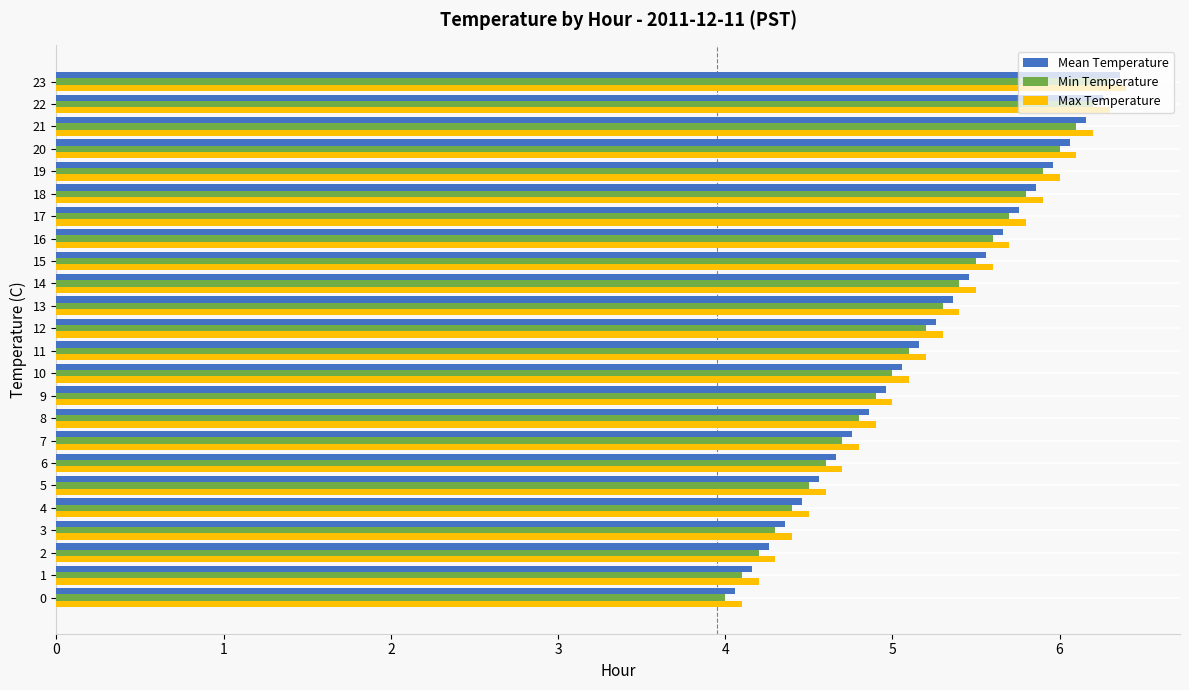

What is the smallest value displayed?

4.0